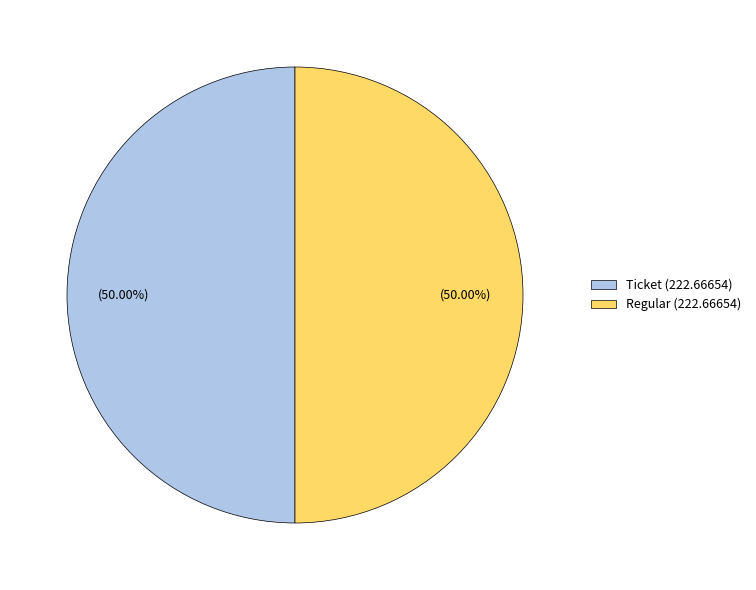

What is the ratio of the value at Ticket (222.66654) to the value at Regular (222.66654)?

1.0